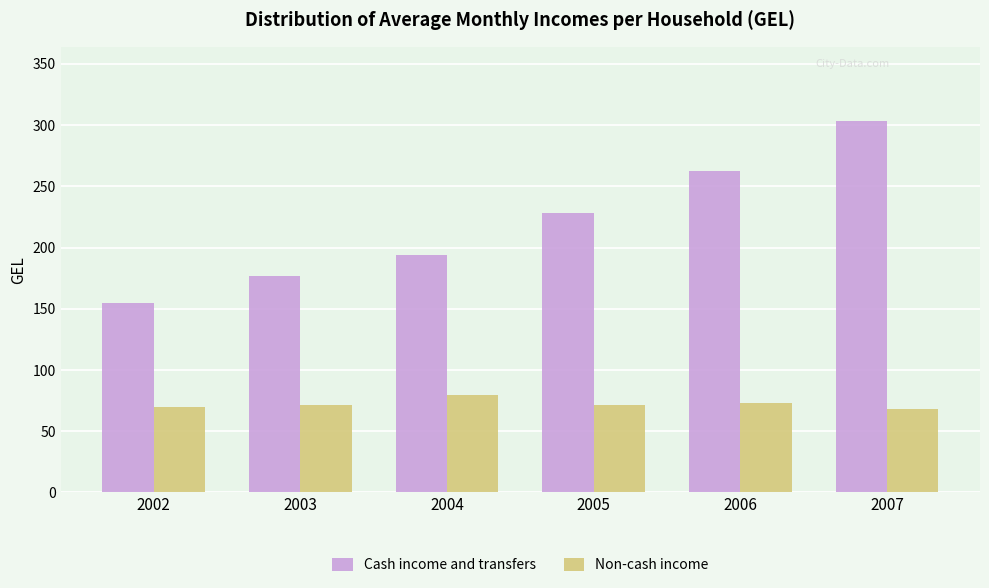

What are all the series names shown in the legend?

Cash income and transfers, Non-cash income